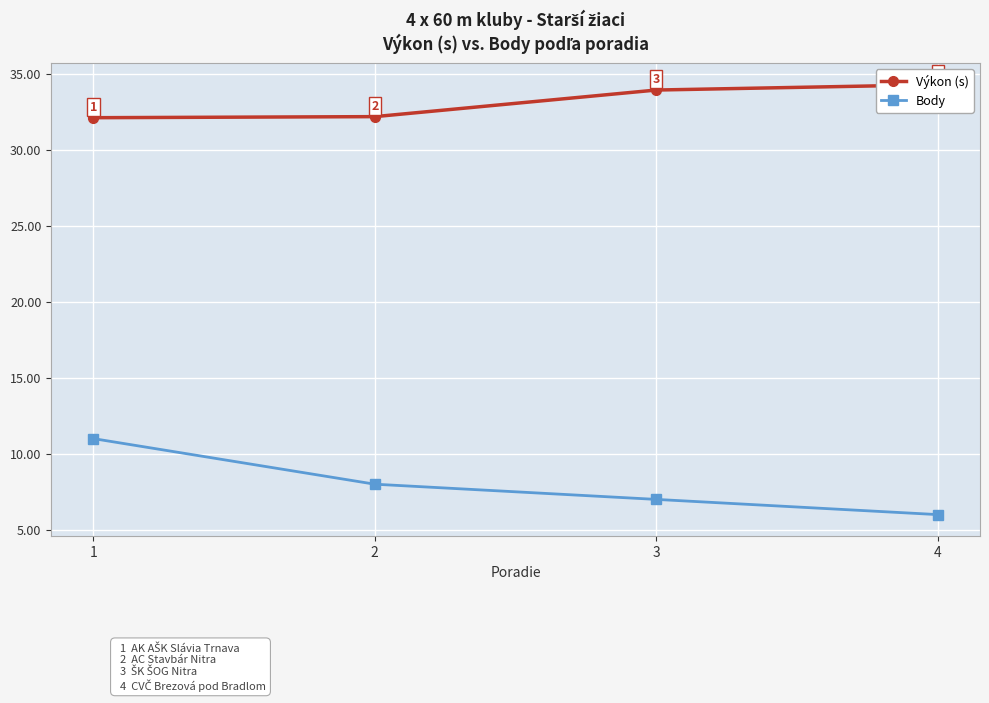

At 3, list the series in order from smallest to largest.

Body, Výkon (s)